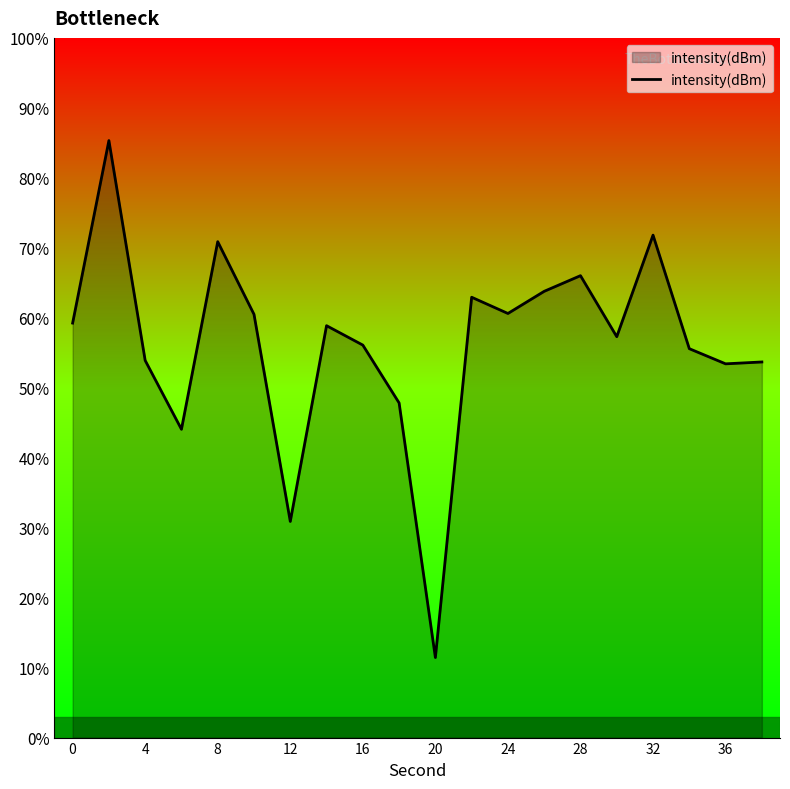

Reading right to left, extract all data points from this chart.

-133.2	-133.3	-132.2	-124.1	-131.4	-127.0	-128.1	-129.7	-128.5	-154.3	-136.1	-132.0	-130.6	-144.6	-129.8	-124.6	-138.0	-133.1	-117.3	-130.4